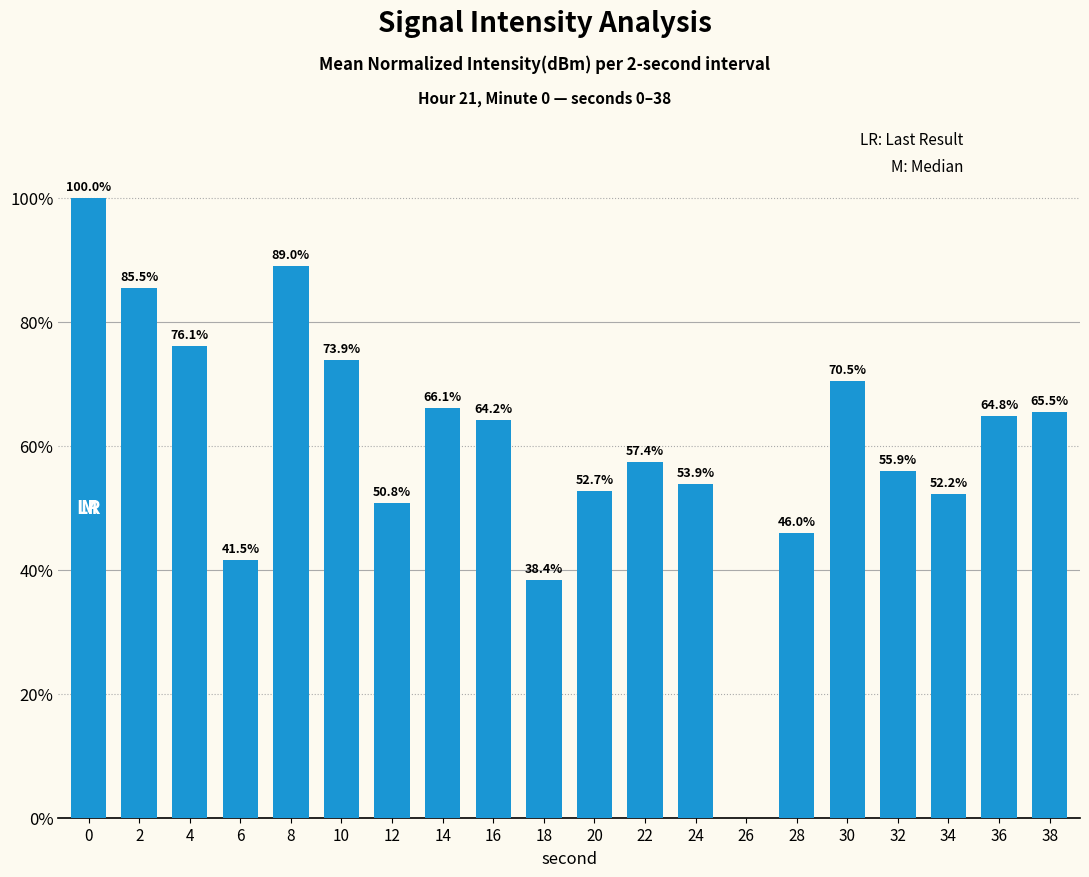

The chart shows a value of 100.0 at 0. True or false?

True